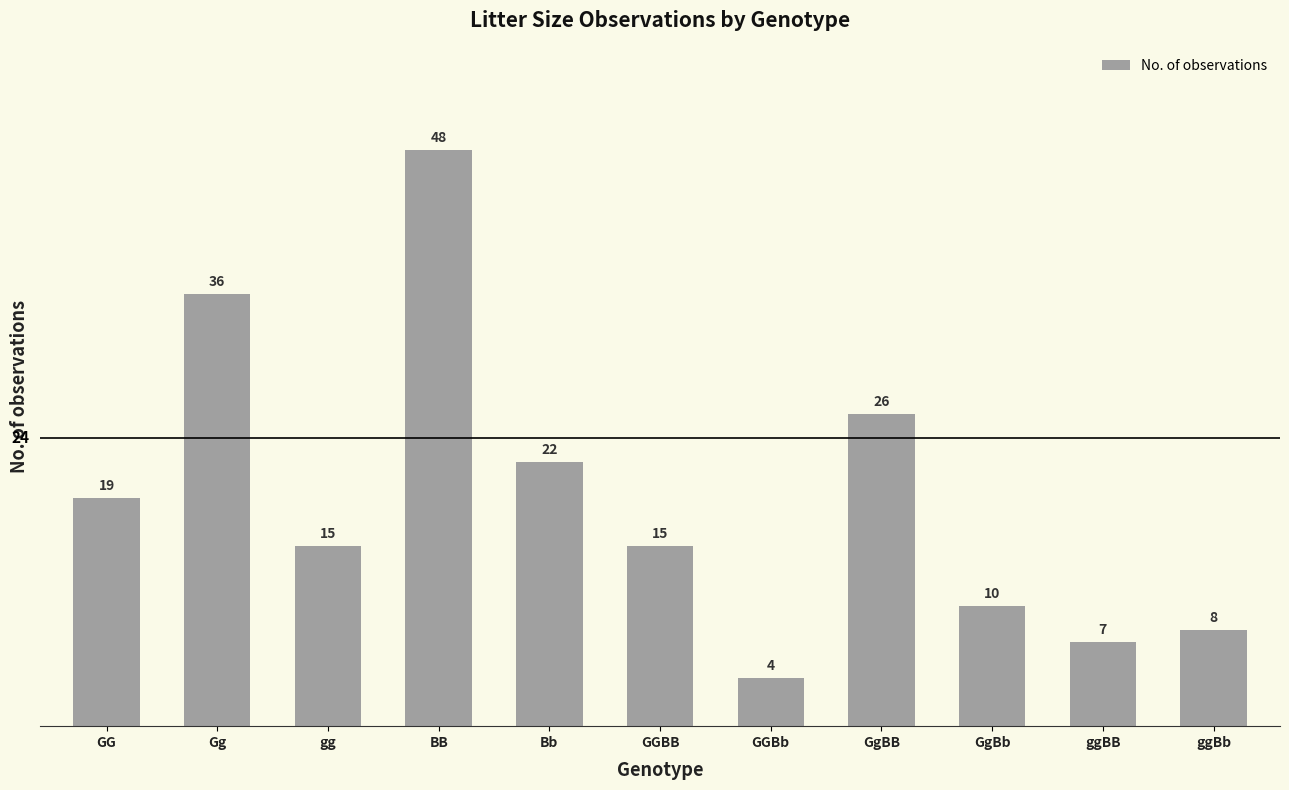

How many bars are there in total?

11